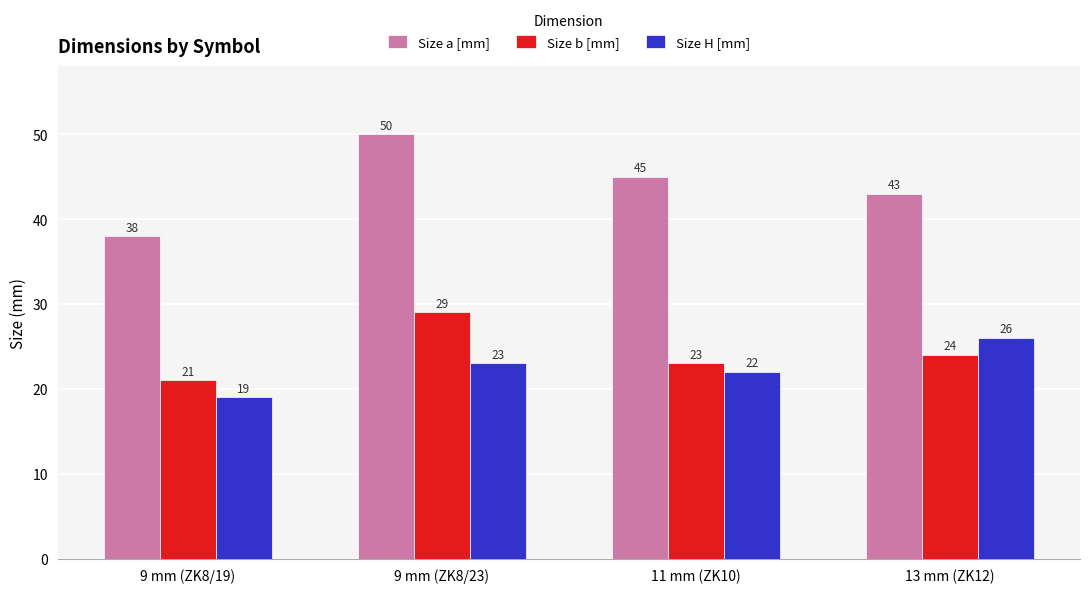

At how many categories does at least one series exceed 44?

2